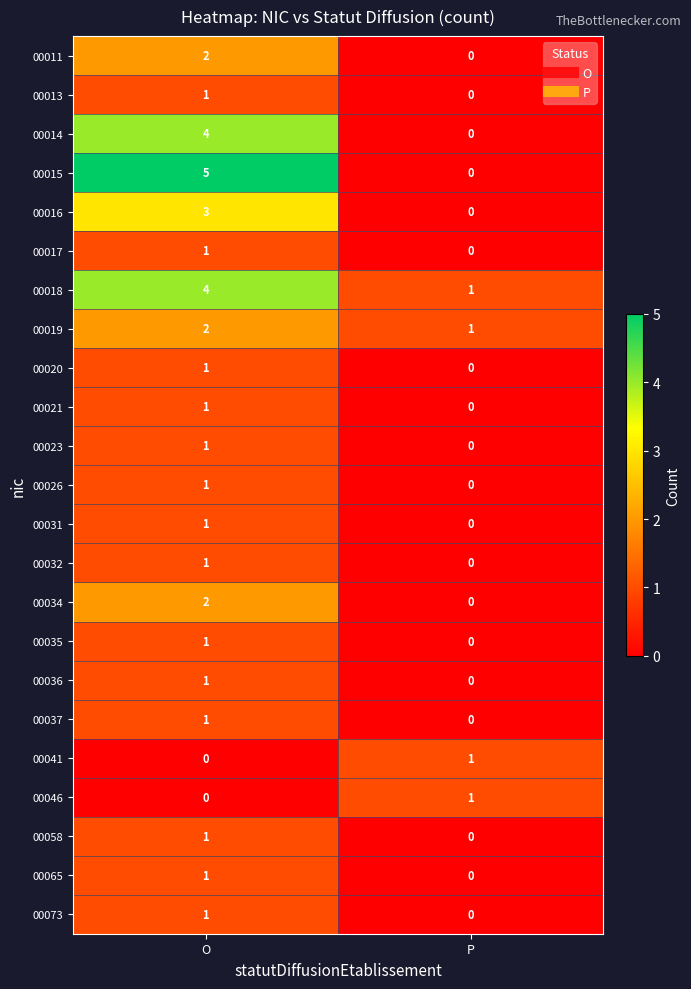

Rank the categories by 00034 value from lowest to highest.

P, O